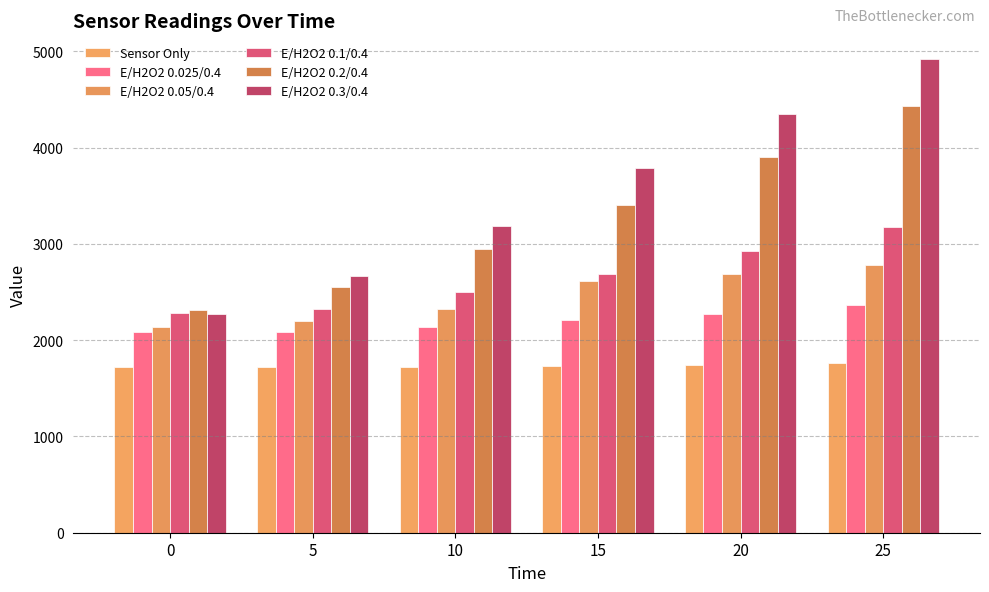

What is the minimum value shown in the chart?

1722